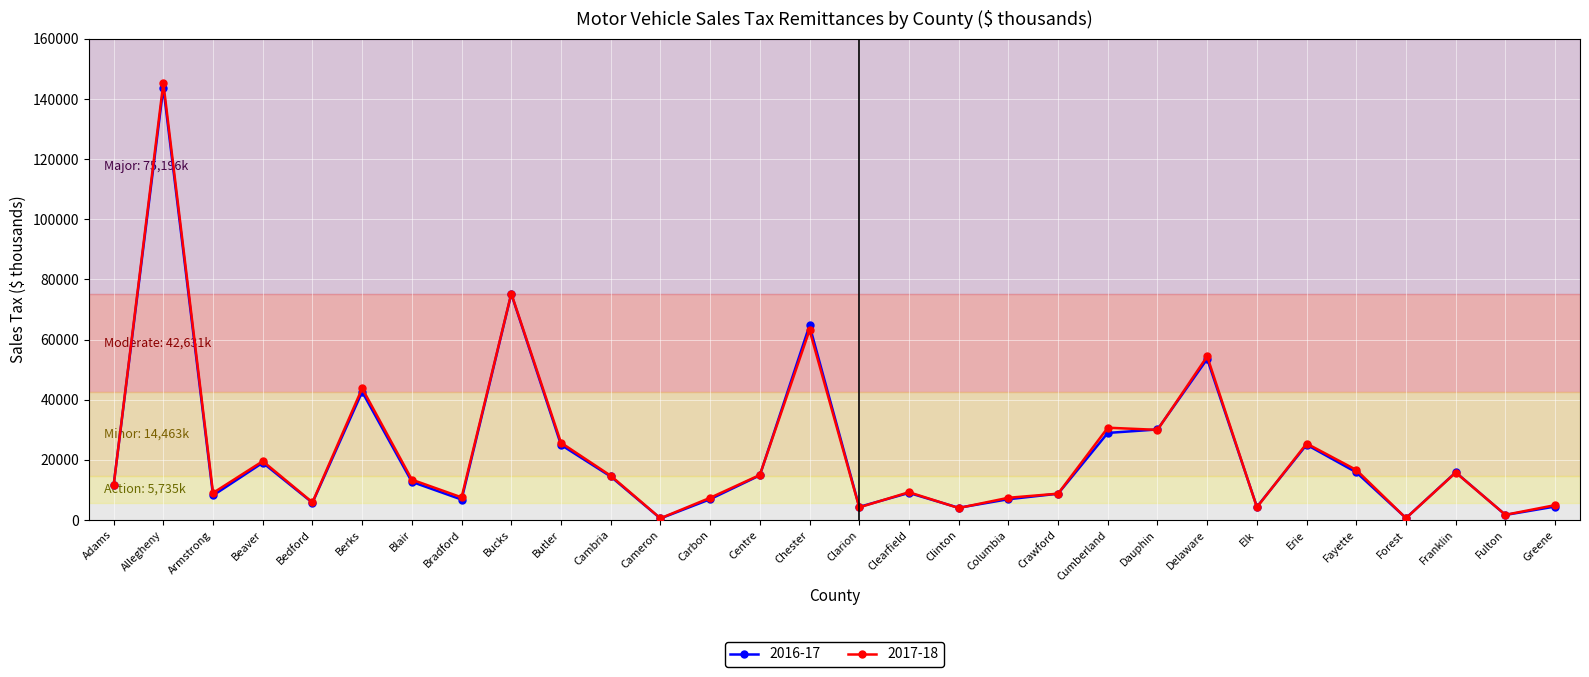

What is the difference between the highest and lowest values at Cambria?

261